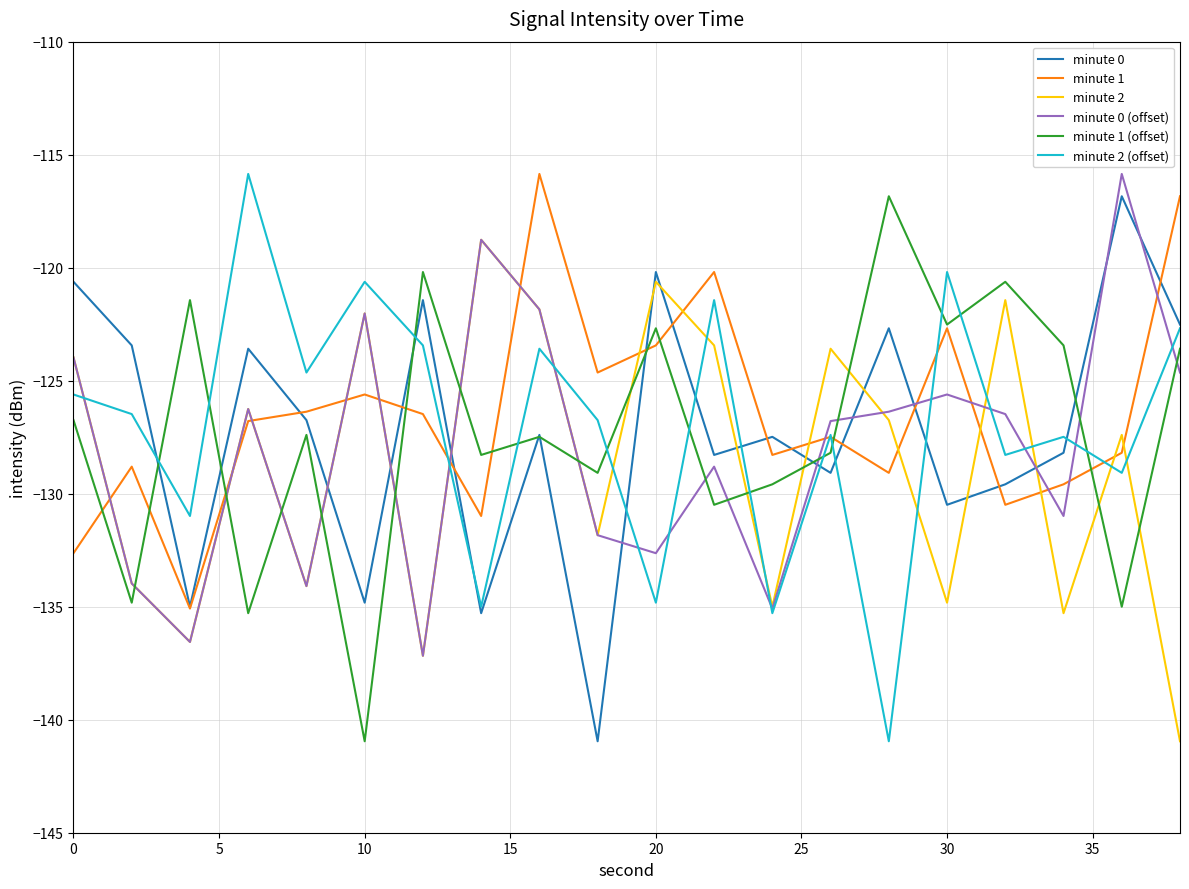

What is the maximum value for minute 1 (offset)?

-116.8